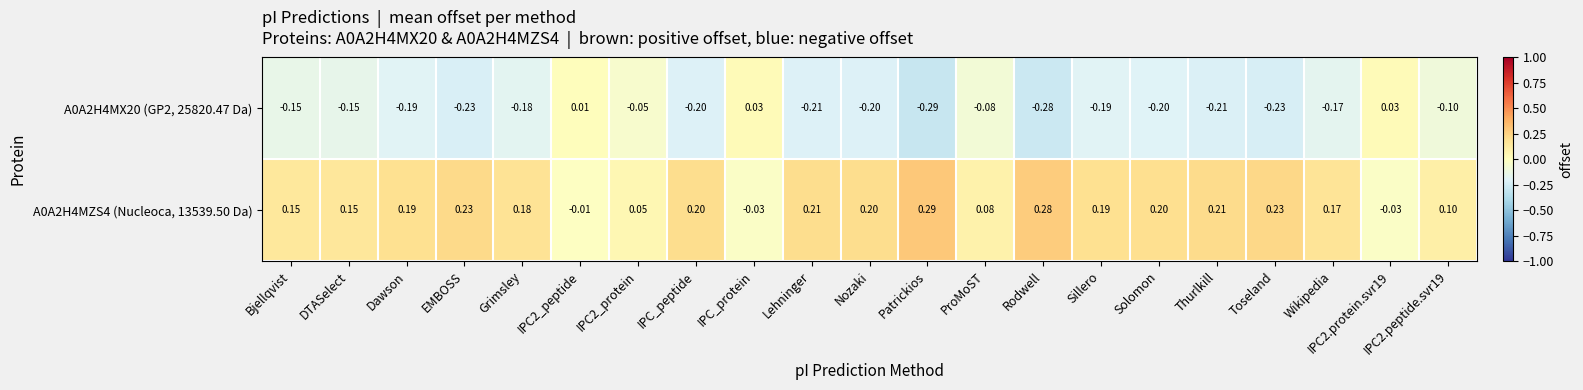

Which category has the highest value across all series?

Patrickios